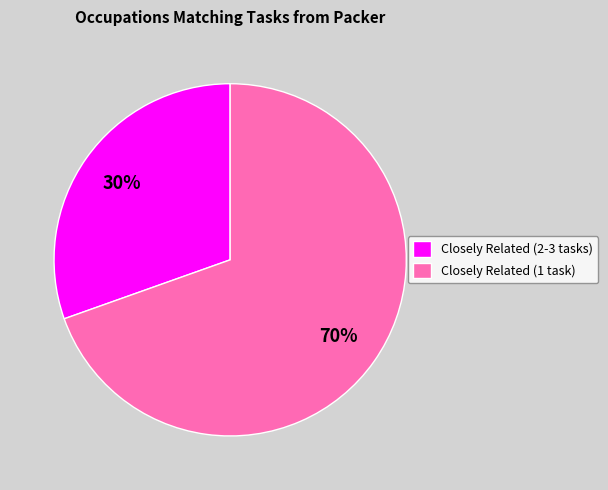

How many slices are in this pie chart?

2